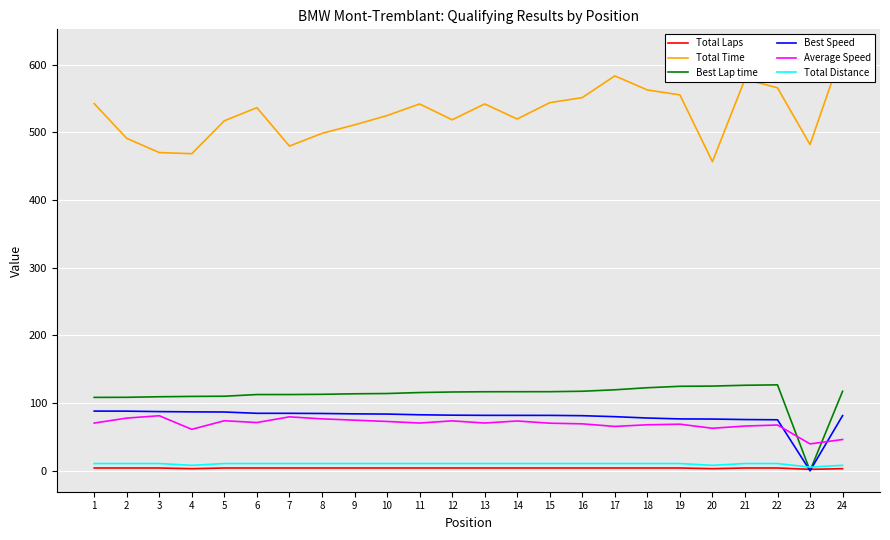

What is the maximum value for Best Speed?

88.1